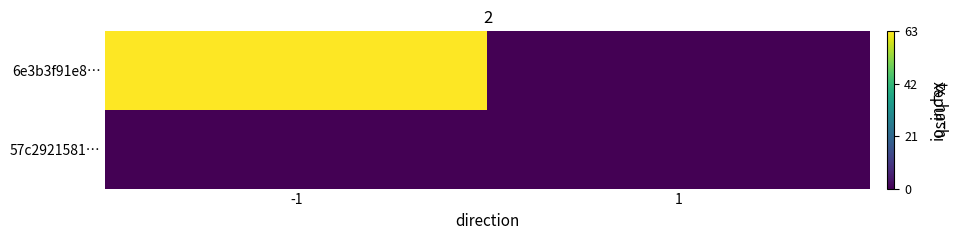

Count the number of categories in the chart.

2